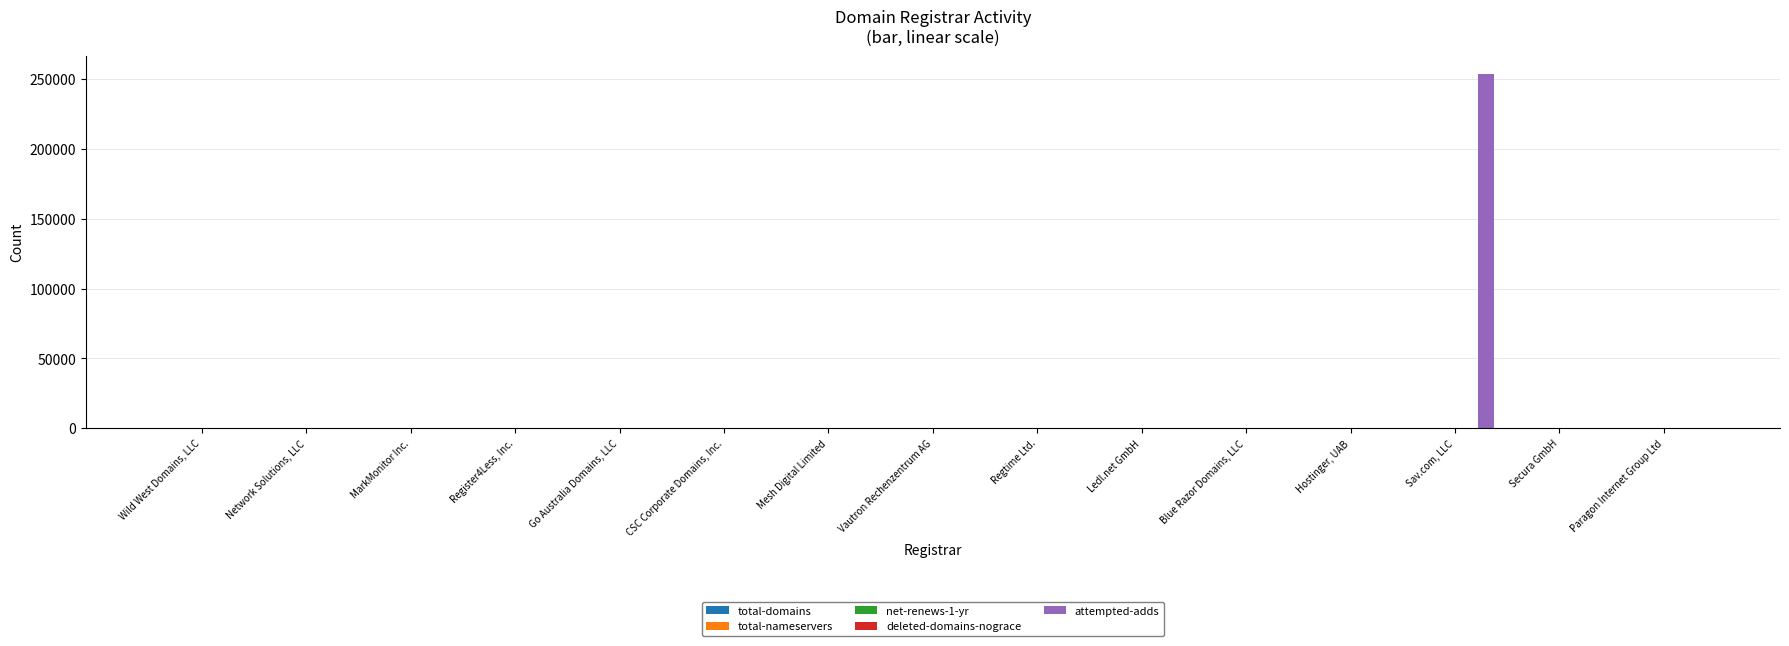

At which label does attempted-adds reach its peak?

Sav.com, LLC